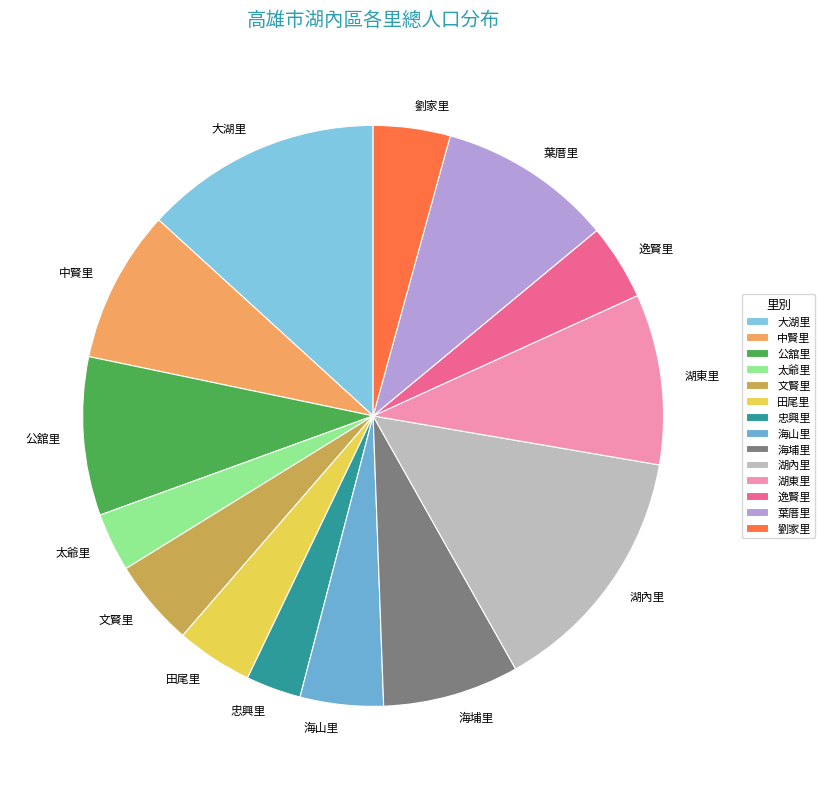

The 海山里 slice represents 10% of the pie. True or false?

False